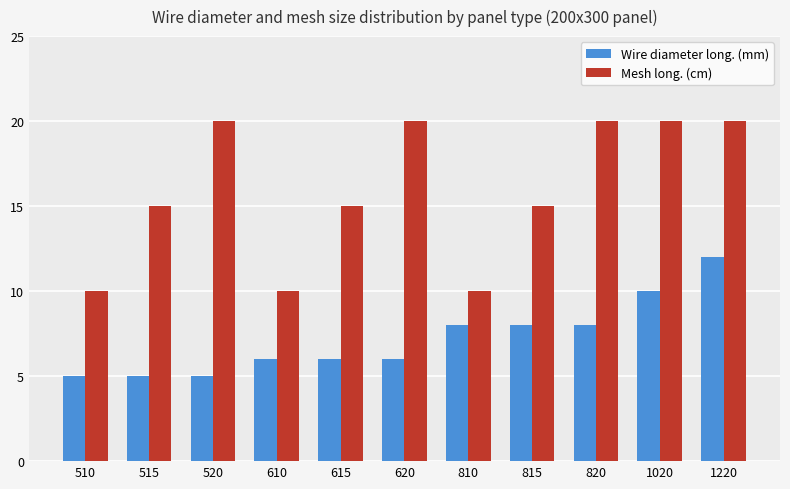

Which series has the largest total across all categories?

Mesh long. (cm)